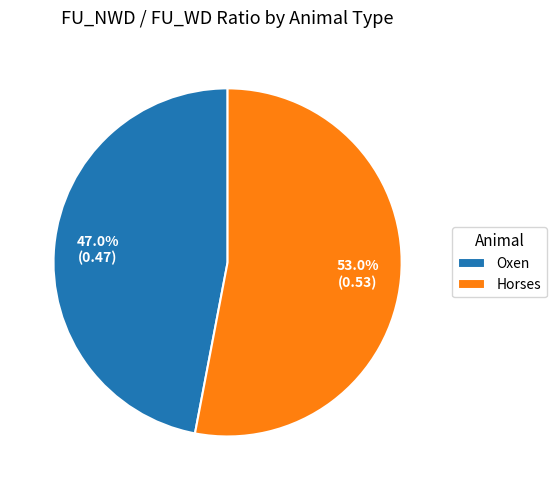

What percentage is NOT represented by Horses?

47.0%